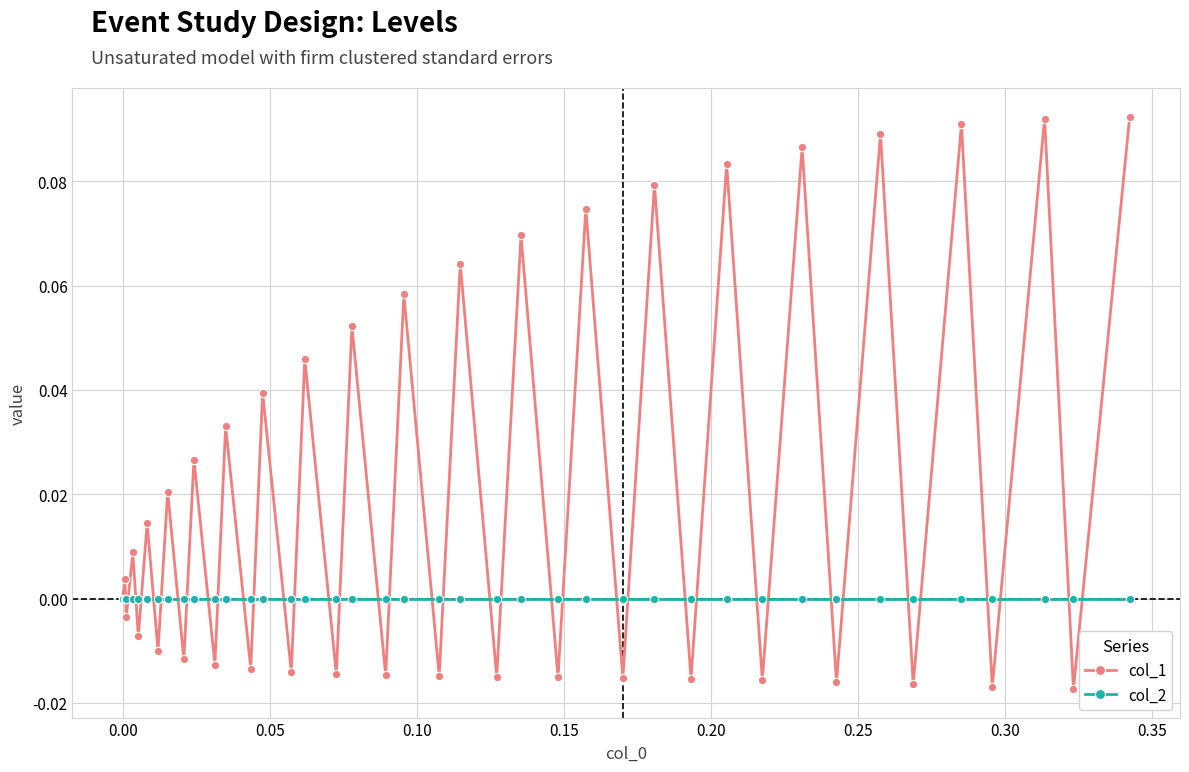

Which series has the largest total across all categories?

col_1